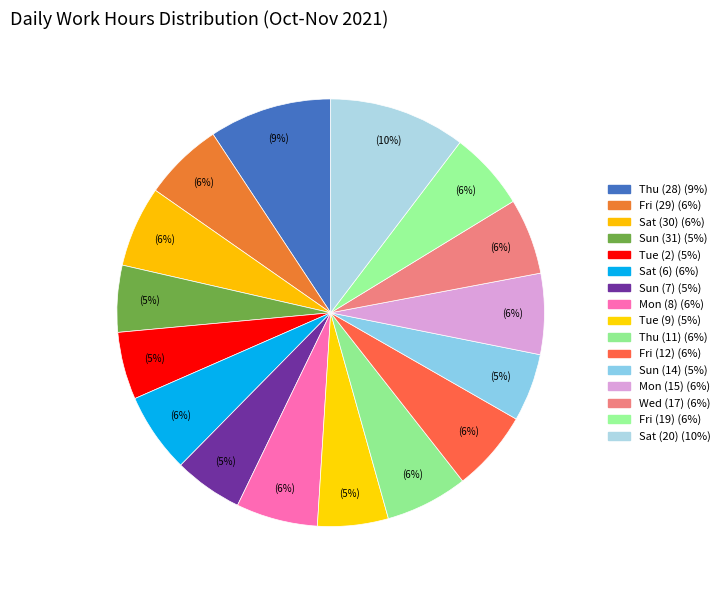

How many slices are in this pie chart?

16